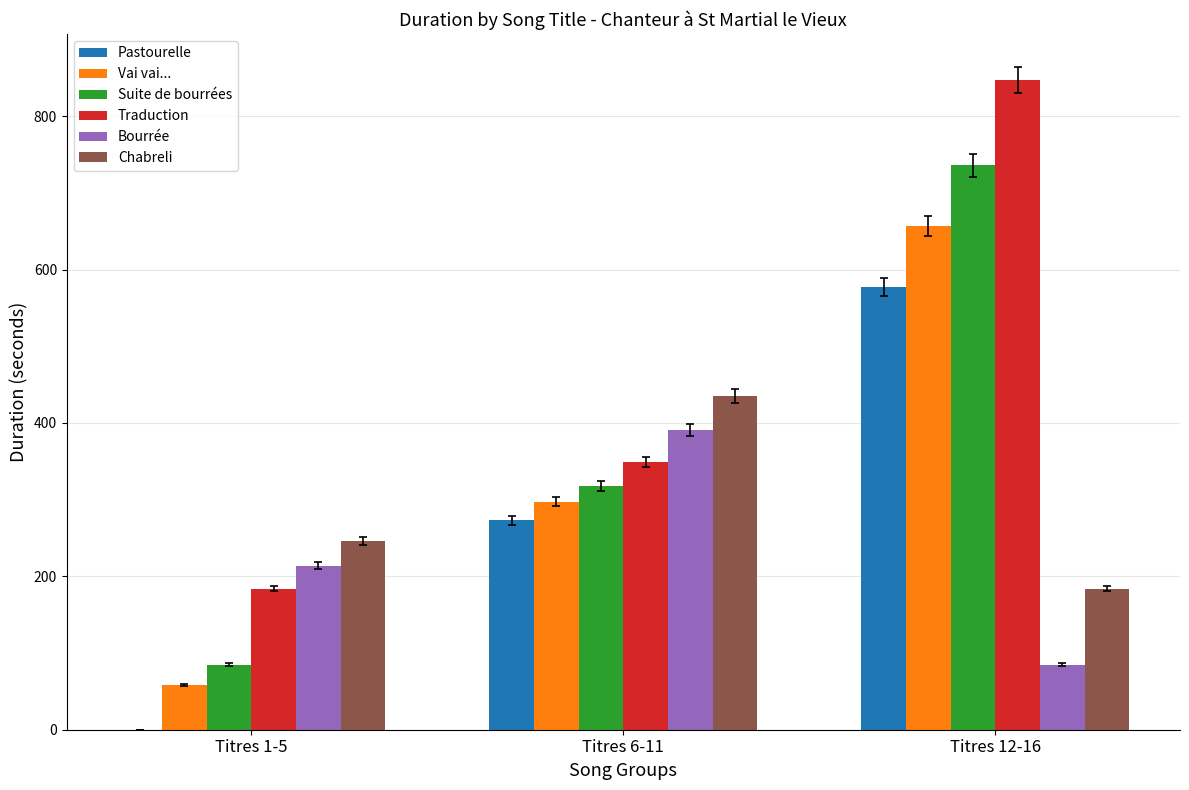

The value of Pastourelle at Titres 1-5 is 242. True or false?

False